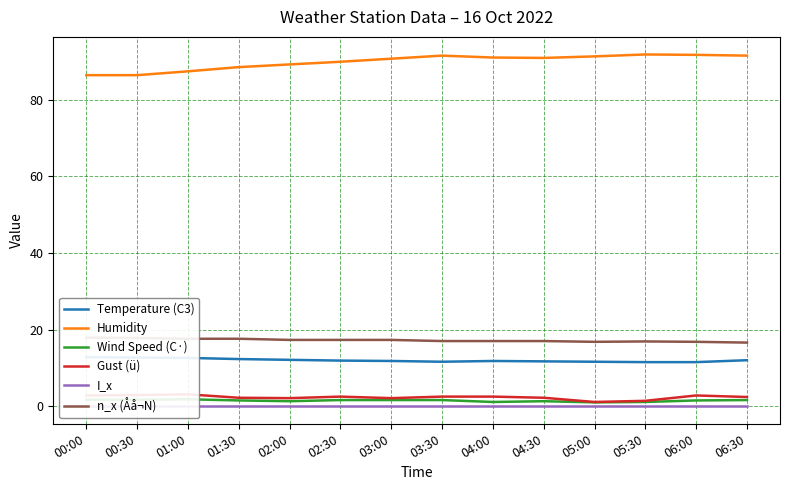

At which label does n_x (Åå¬N) first exceed 17?

00:00